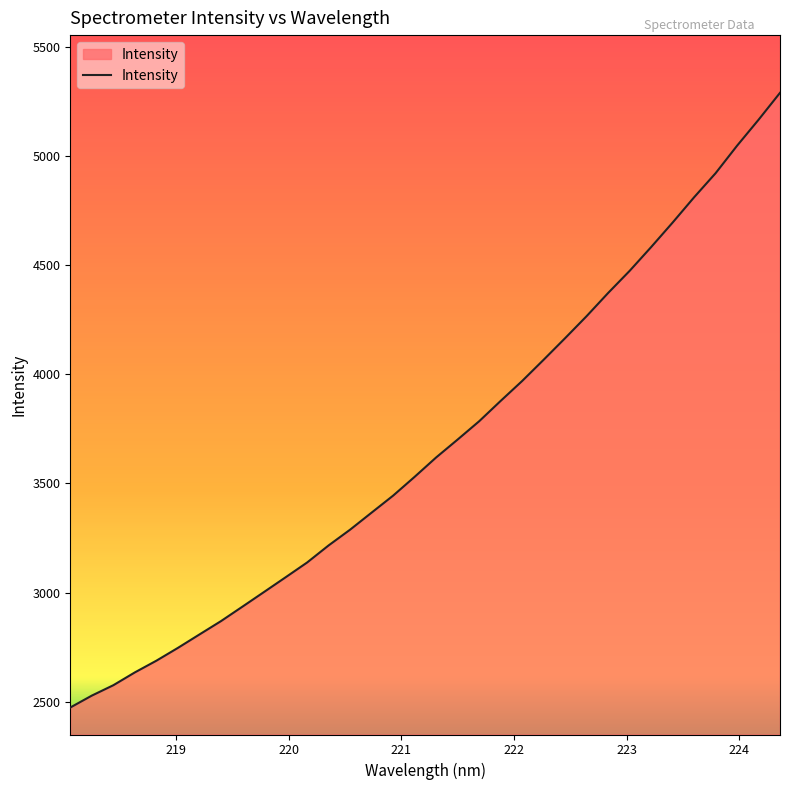

What is the smallest value displayed?

2473.0